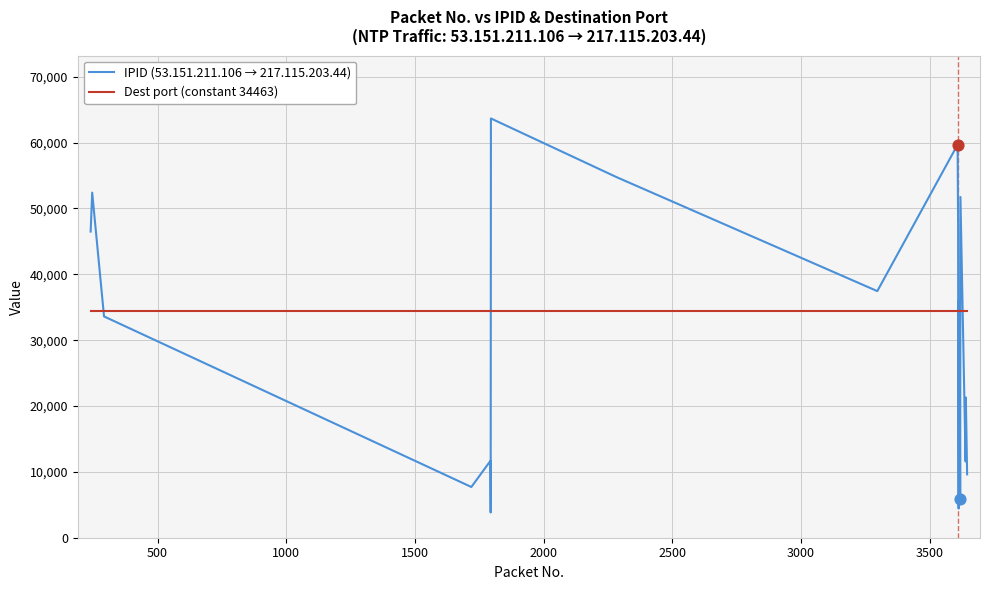

Which series has the largest range (max minus min)?

IPID (53.151.211.106 → 217.115.203.44)